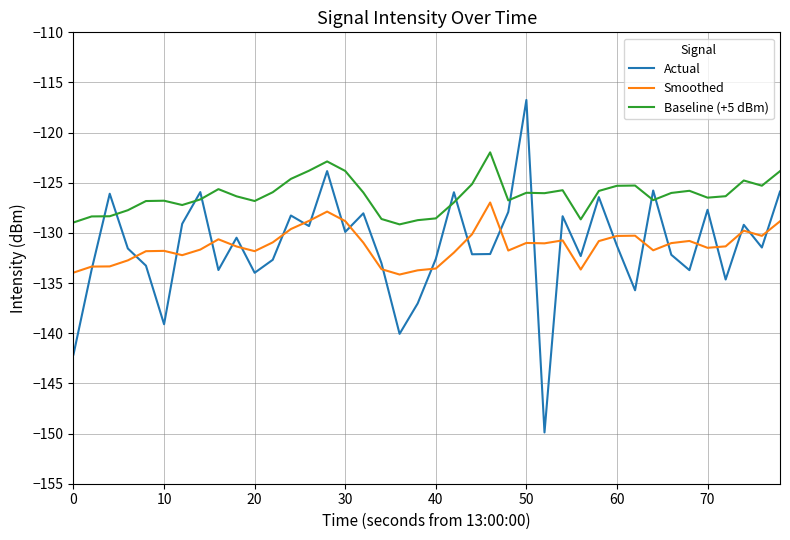

What is the lowest value of the Smoothed series?

-134.1